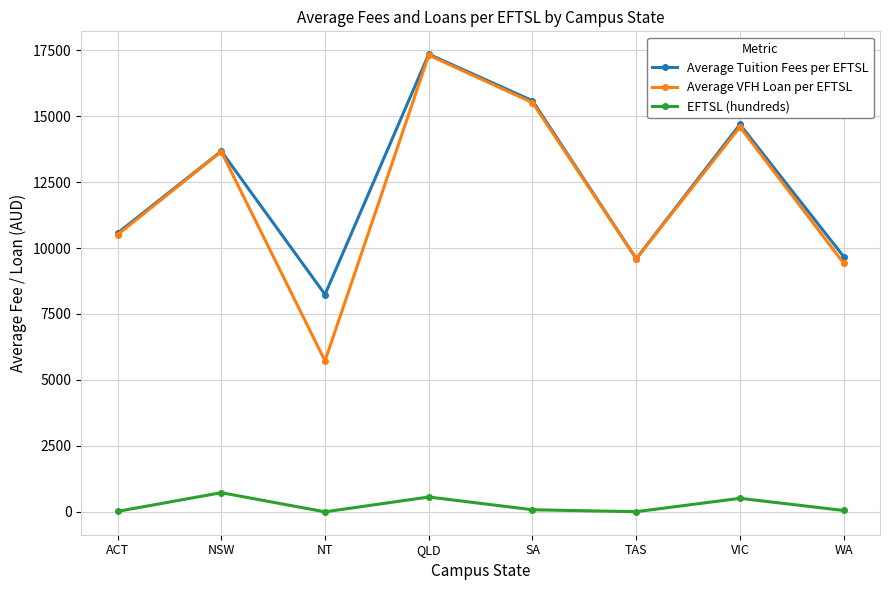

Which category has the highest value across all series?

QLD